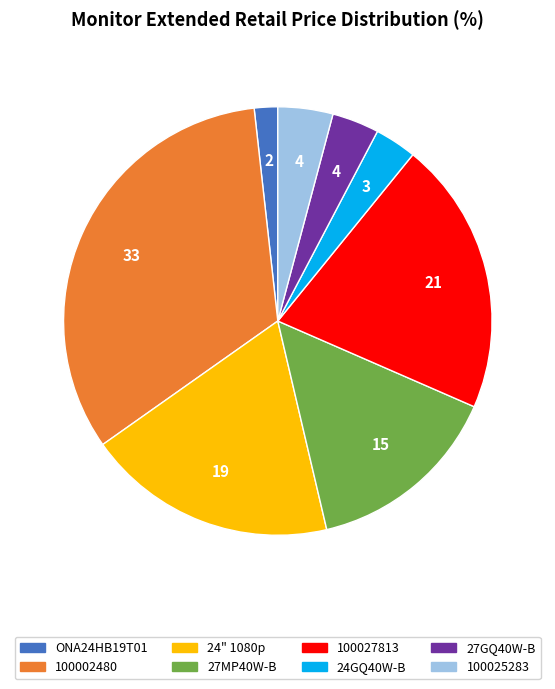

Is there a majority slice in this chart?

No